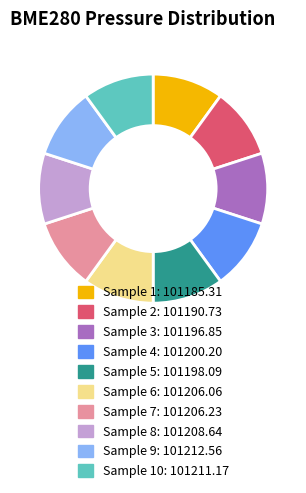

Does any single category account for the majority?

No